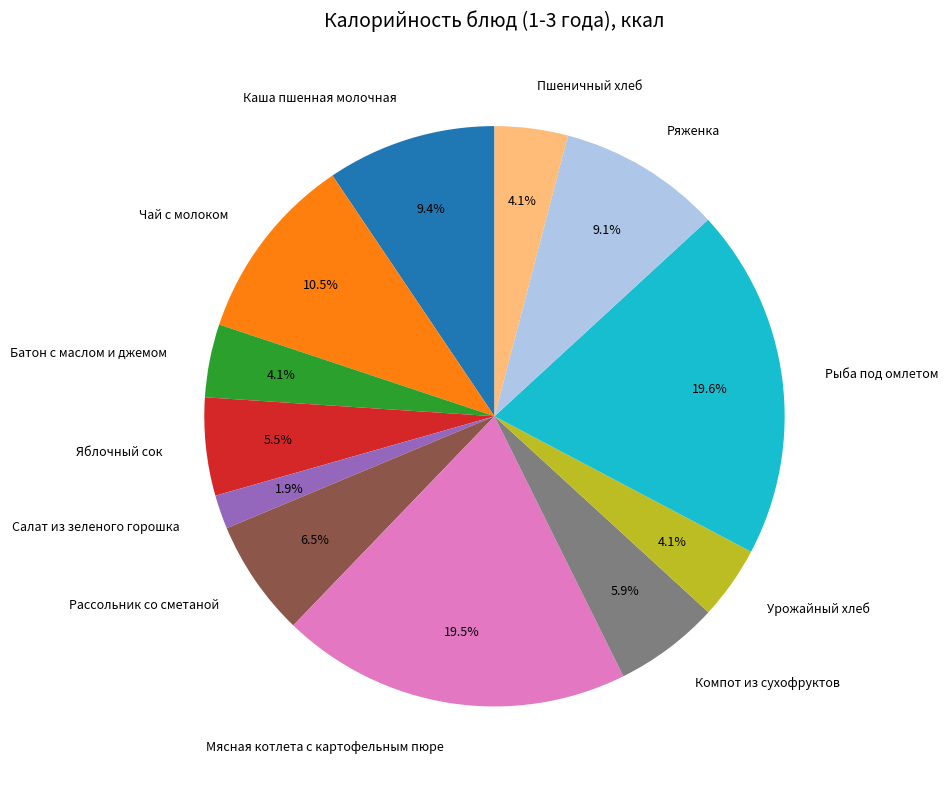

Is there a majority slice in this chart?

No